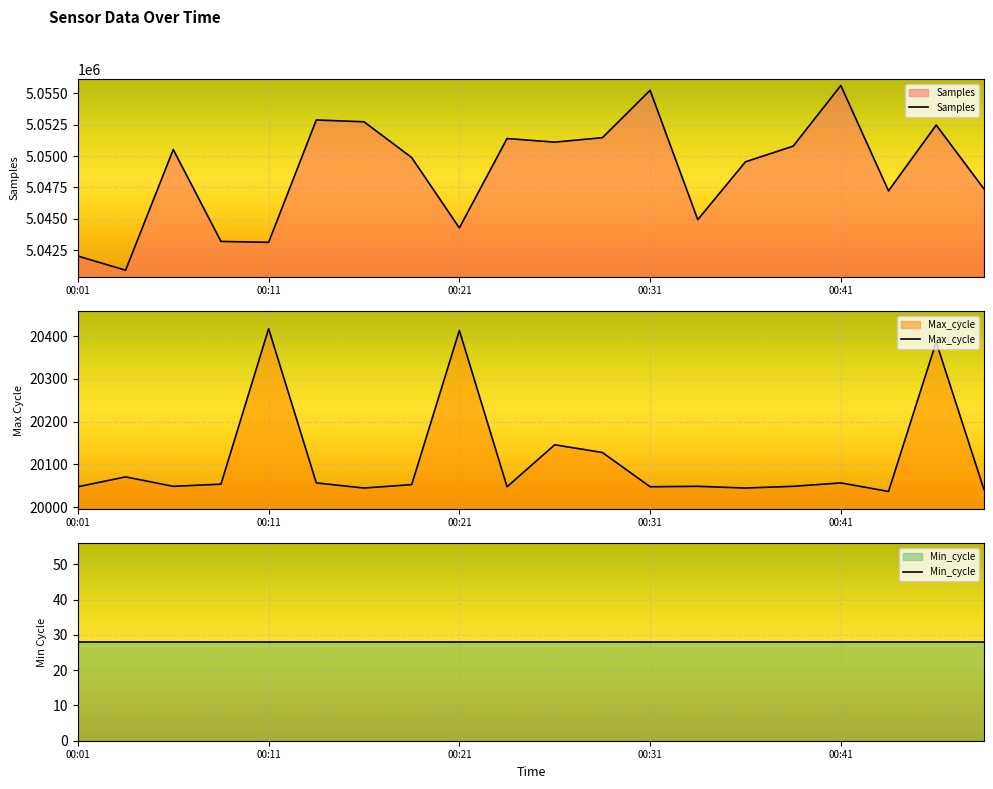

True or false: Min_cycle and Max_cycle intersect in this chart.

False